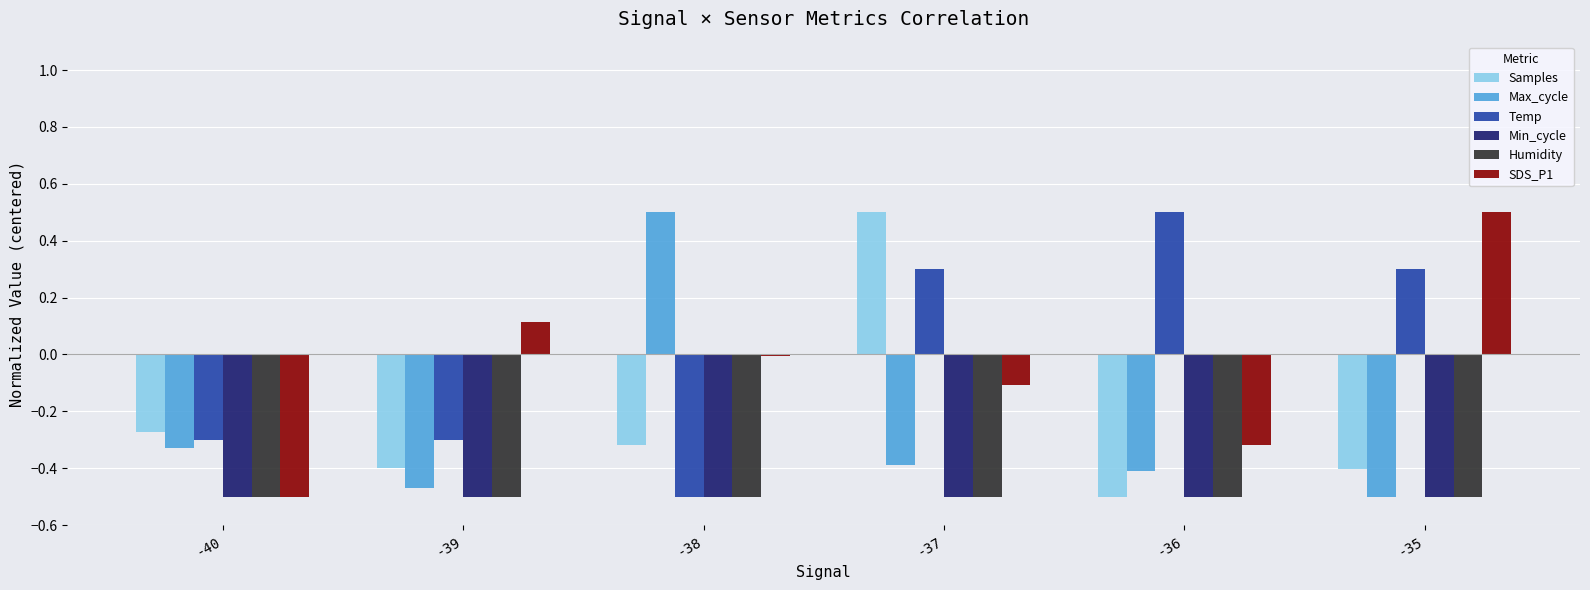

Is the value of Max_cycle at -40 greater than the value of Humidity at -40?

Yes